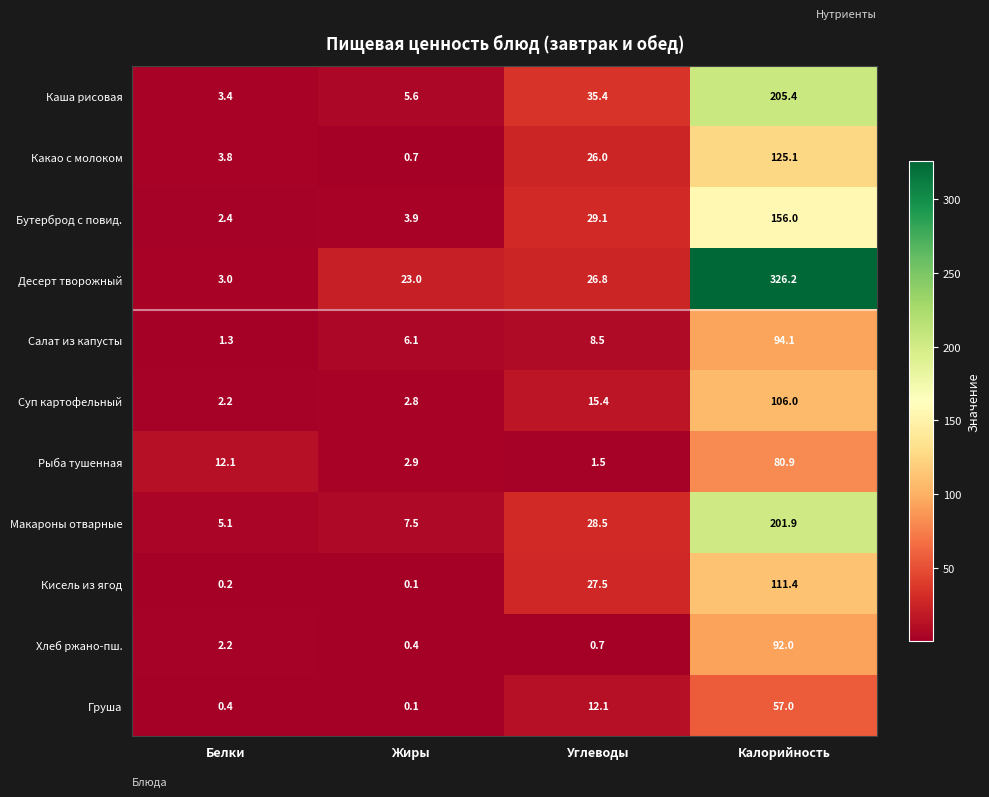

What is the approximate value of Десерт творожный at Белки?

3.0